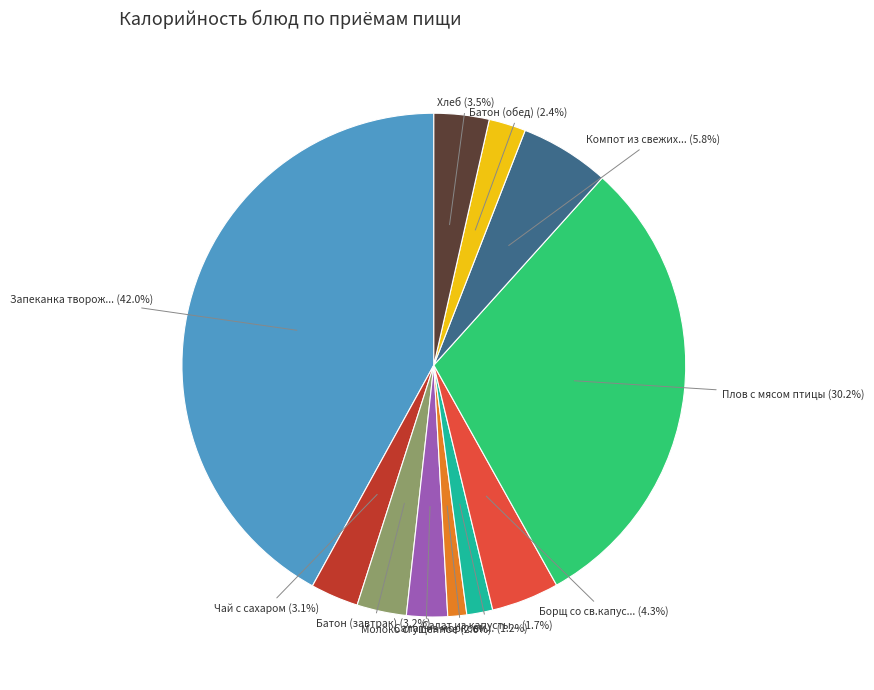

Does any single category account for the majority?

No